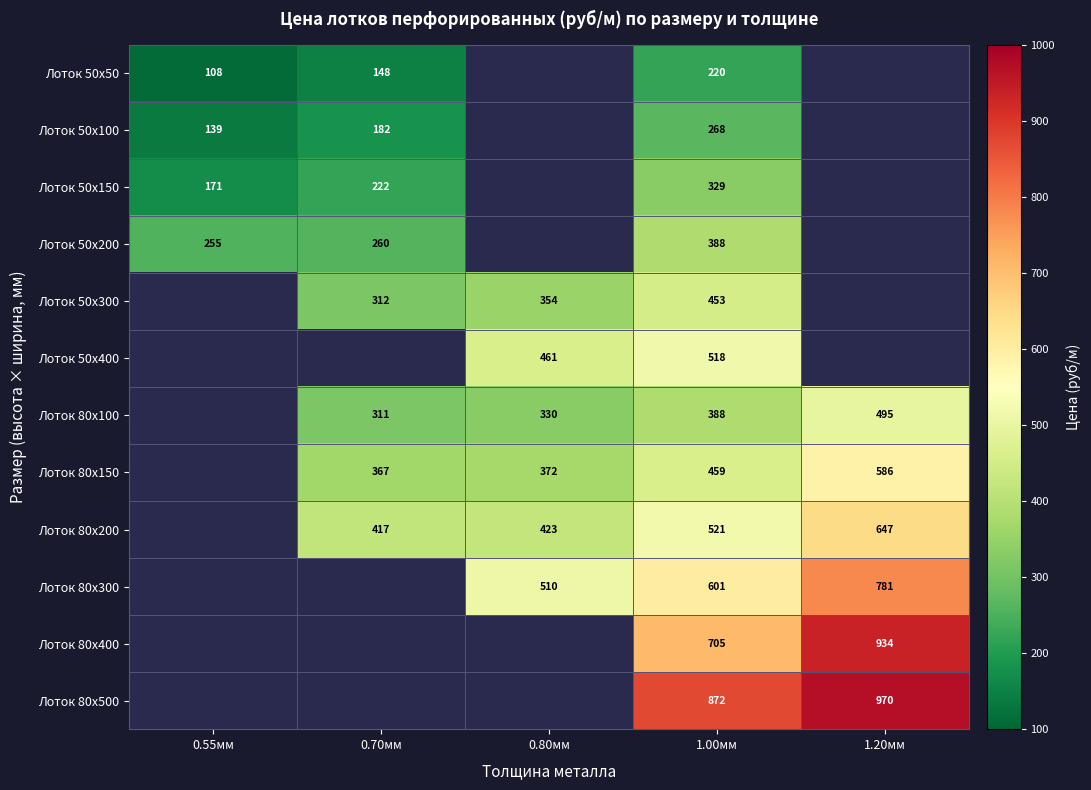

Which category has the lowest value in the Лоток 50x300 series?

0.55мм